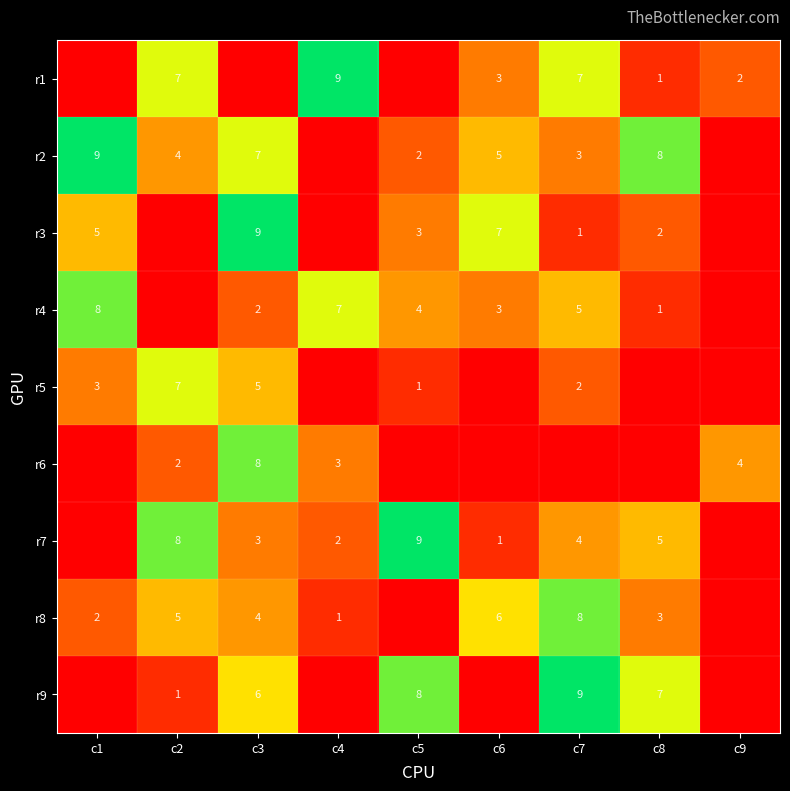

What is the difference between the r2 values at c8 and c5?

6